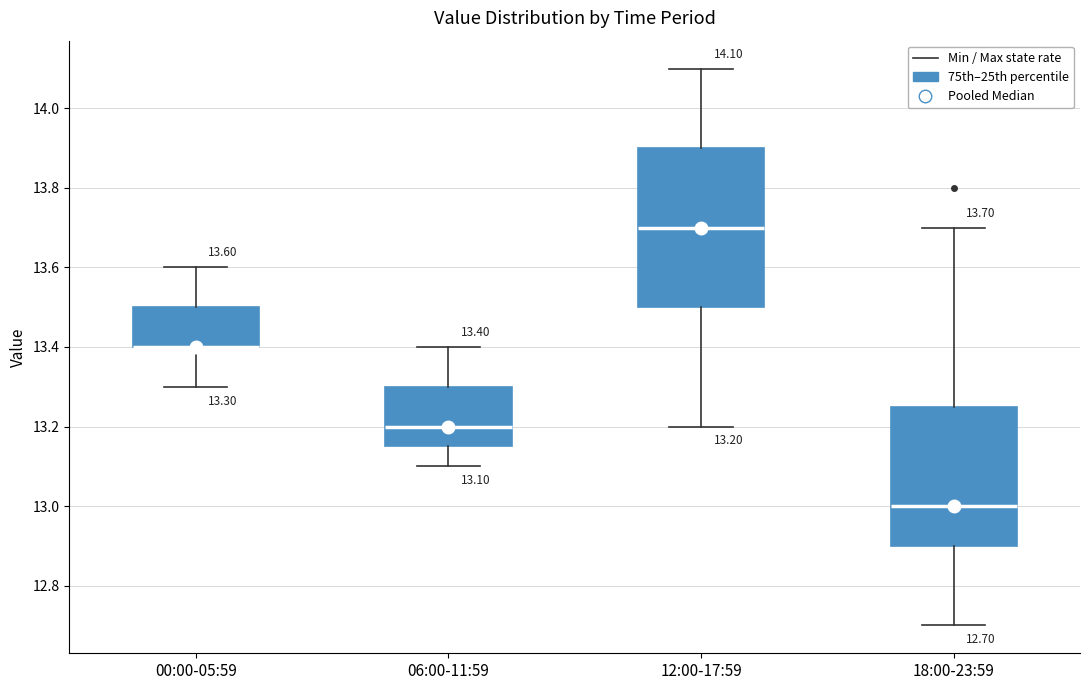

Which box is the tallest, from its lower edge to its upper edge?

12:00-17:59